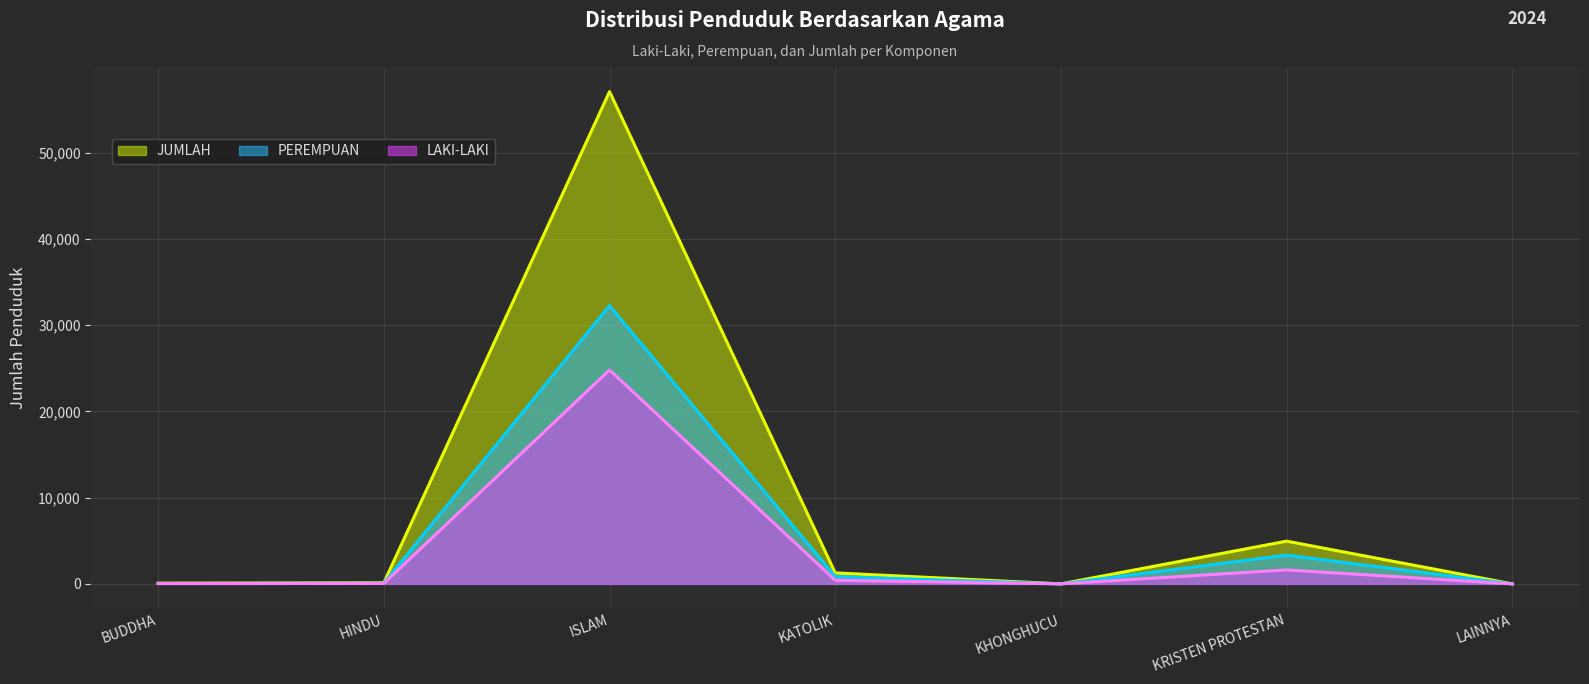

Where does the LAKI-LAKI series first go above 49?

ISLAM